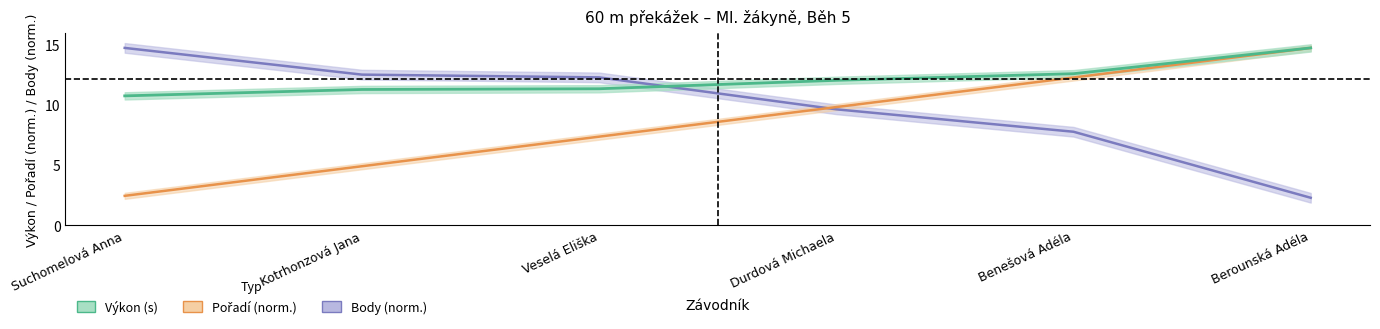

List the series in order of their overall mean, lowest first.

Pořadí, Body, Výkon